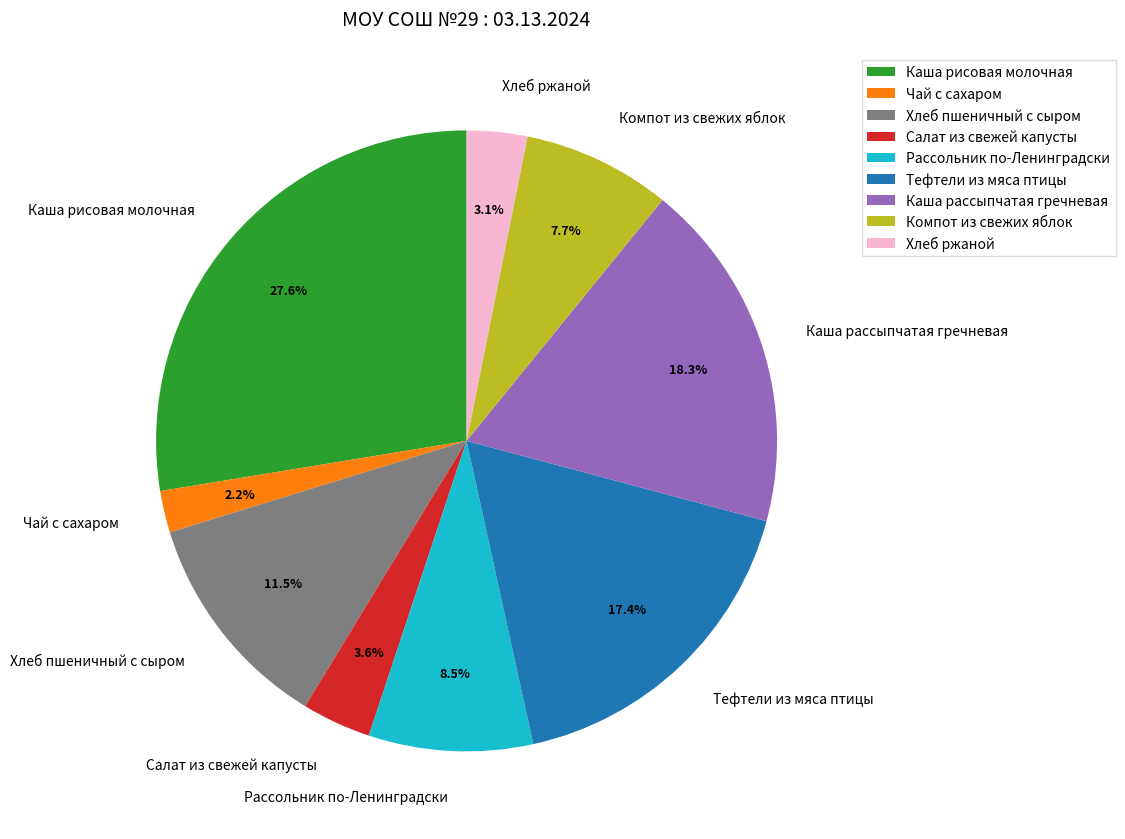

To the nearest percent, what percentage of the pie is Каша рассыпчатая гречневая?

18%